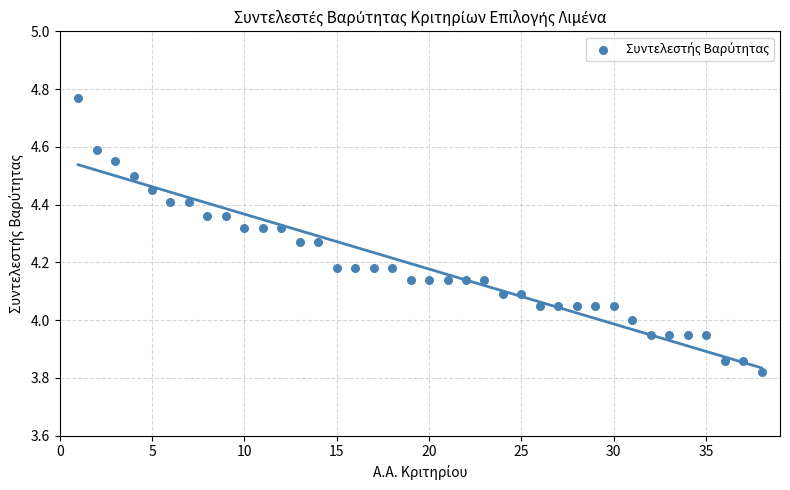

What is the range of X values (max minus min)?

37.0